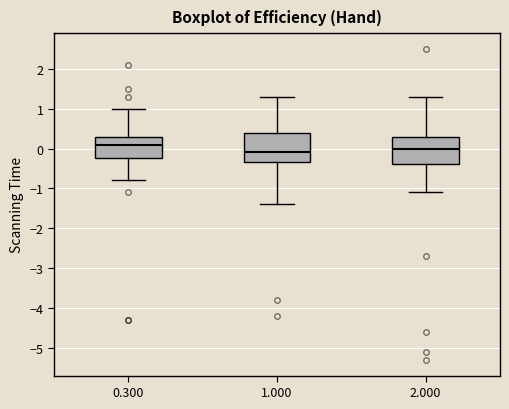

Reading left to right, transcribe this box plot: for each box, give where its median line is, the range the box spans, and where its two whiskers end, as read against the y-axis. The values are not printed on the chart, so give them approximately, as read against the axis.

0.300: median 0.1, box -0.2 to 0.3, whiskers -0.8 to 1.0
1.000: median -0.1, box -0.3 to 0.4, whiskers -1.4 to 1.3
2.000: median 0.0, box -0.4 to 0.3, whiskers -1.1 to 1.3